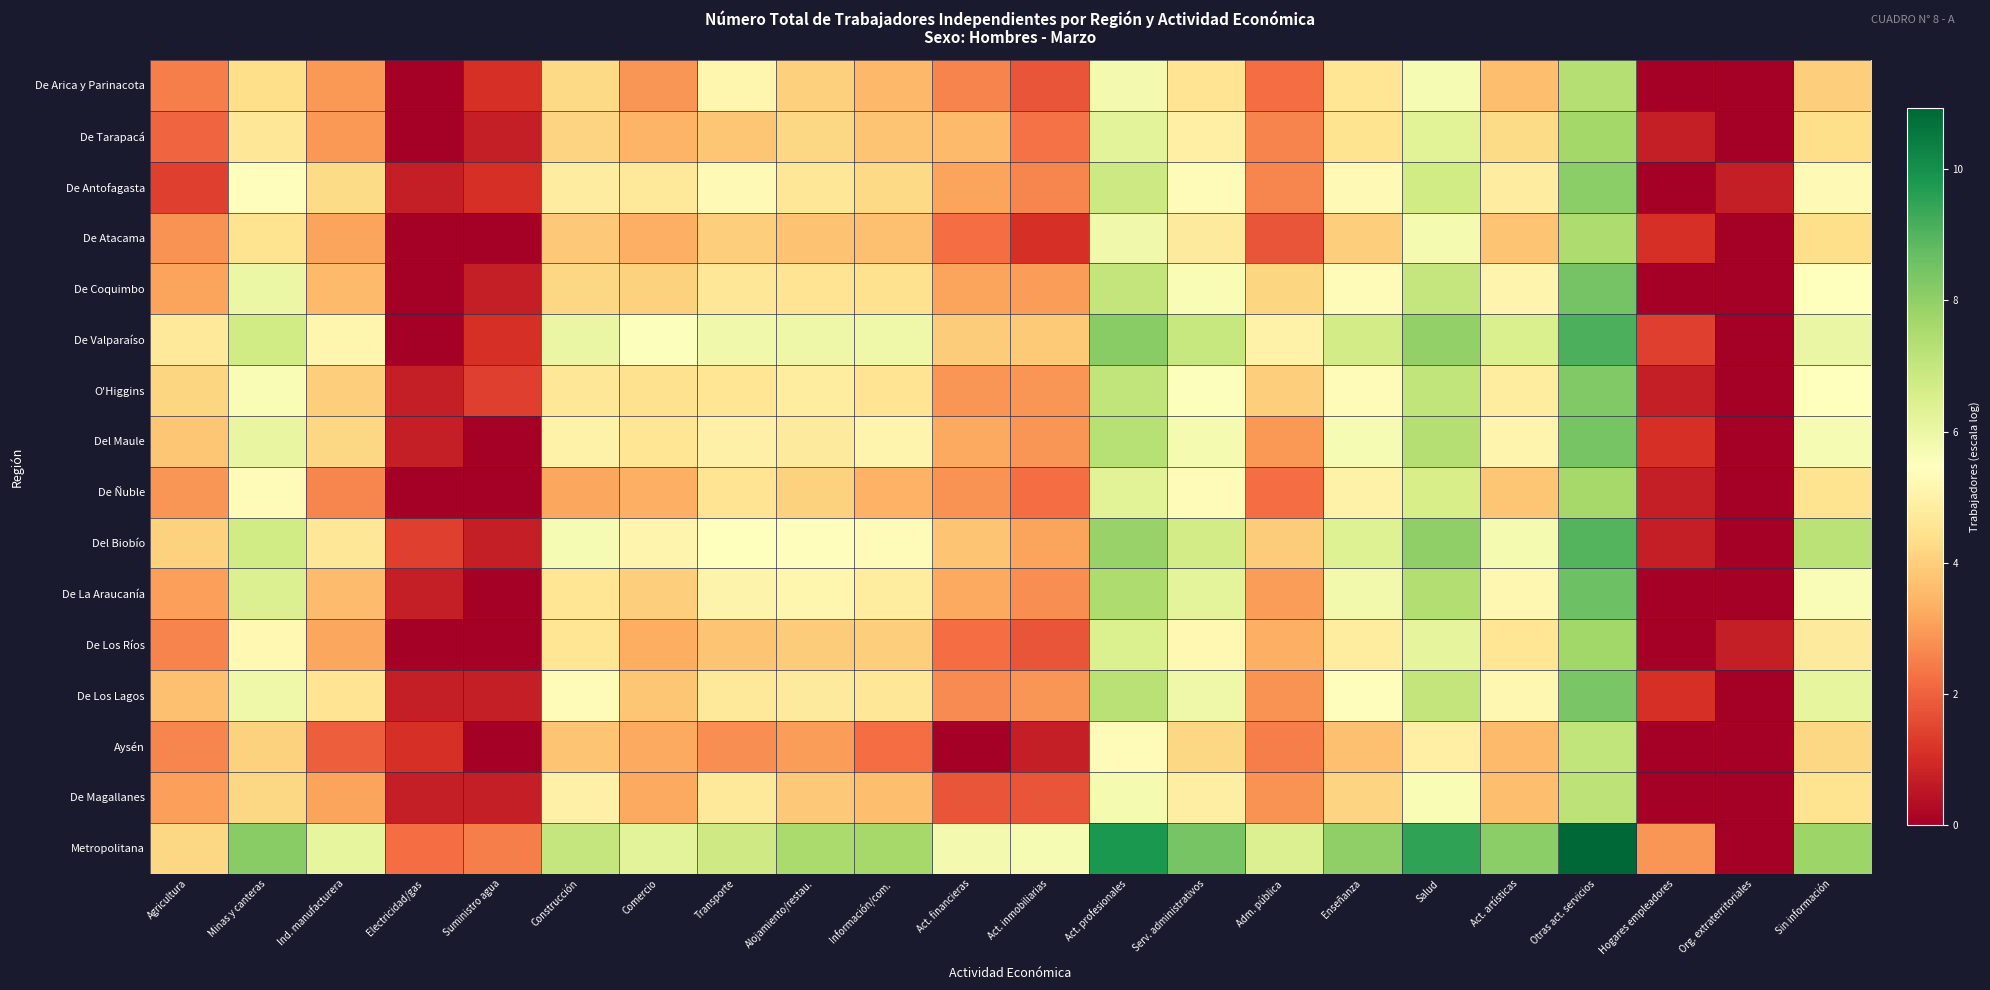

Reading right to left, transcribe all the data shown in this chart.

De Arica y Parinacota: Sin información=4.0	Org. extraterritoriales=0.0	Hogares empleadores=0.0	Otras act. servicios=7.3	Act. artísticas=3.7	Salud=5.7	Enseñanza=4.6	Adm. pública=2.2	Serv. administrativos=4.5	Act. profesionales=5.8	Act. inmobiliarias=1.8	Act. financieras=2.6	Información/com.=3.5	Alojamiento/restau.=4.0	Transporte=5.2	Comercio=2.9	Construcción=4.2	Suministro agua=1.1	Electricidad/gas=0.0	Ind. manufacturera=2.9	Minas y canteras=4.4	Agricultura=2.5
De Tarapacá: Sin información=4.4	Org. extraterritoriales=0.0	Hogares empleadores=0.7	Otras act. servicios=7.7	Act. artísticas=4.3	Salud=6.3	Enseñanza=4.5	Adm. pública=2.6	Serv. administrativos=4.9	Act. profesionales=6.3	Act. inmobiliarias=2.3	Act. financieras=3.6	Información/com.=3.8	Alojamiento/restau.=4.2	Transporte=3.8	Comercio=3.4	Construcción=4.1	Suministro agua=0.7	Electricidad/gas=0.0	Ind. manufacturera=2.9	Minas y canteras=4.6	Agricultura=2.1
De Antofagasta: Sin información=5.3	Org. extraterritoriales=0.7	Hogares empleadores=0.0	Otras act. servicios=8.1	Act. artísticas=4.9	Salud=6.7	Enseñanza=5.3	Adm. pública=2.6	Serv. administrativos=5.3	Act. profesionales=6.8	Act. inmobiliarias=2.6	Act. financieras=3.1	Información/com.=4.2	Alojamiento/restau.=4.6	Transporte=5.3	Comercio=4.7	Construcción=4.9	Suministro agua=1.1	Electricidad/gas=0.7	Ind. manufacturera=4.3	Minas y canteras=5.4	Agricultura=1.4
De Atacama: Sin información=4.4	Org. extraterritoriales=0.0	Hogares empleadores=1.1	Otras act. servicios=7.4	Act. artísticas=3.8	Salud=5.8	Enseñanza=4.0	Adm. pública=1.8	Serv. administrativos=4.8	Act. profesionales=5.9	Act. inmobiliarias=1.1	Act. financieras=2.2	Información/com.=3.7	Alojamiento/restau.=3.7	Transporte=4.0	Comercio=3.3	Construcción=3.9	Suministro agua=0.0	Electricidad/gas=0.0	Ind. manufacturera=3.1	Minas y canteras=4.5	Agricultura=2.8
De Coquimbo: Sin información=5.5	Org. extraterritoriales=0.0	Hogares empleadores=0.0	Otras act. servicios=8.5	Act. artísticas=5.1	Salud=7.0	Enseñanza=5.4	Adm. pública=4.2	Serv. administrativos=5.7	Act. profesionales=7.0	Act. inmobiliarias=3.0	Act. financieras=3.1	Información/com.=4.5	Alojamiento/restau.=4.5	Transporte=4.6	Comercio=4.1	Construcción=4.2	Suministro agua=0.7	Electricidad/gas=0.0	Ind. manufacturera=3.6	Minas y canteras=6.0	Agricultura=3.1
De Valparaíso: Sin información=6.0	Org. extraterritoriales=0.0	Hogares empleadores=1.4	Otras act. servicios=9.1	Act. artísticas=6.5	Salud=8.0	Enseñanza=6.7	Adm. pública=5.0	Serv. administrativos=6.9	Act. profesionales=8.1	Act. inmobiliarias=3.9	Act. financieras=3.9	Información/com.=5.9	Alojamiento/restau.=6.0	Transporte=5.9	Comercio=5.5	Construcción=6.1	Suministro agua=1.1	Electricidad/gas=0.0	Ind. manufacturera=5.2	Minas y canteras=6.7	Agricultura=4.7
O'Higgins: Sin información=5.4	Org. extraterritoriales=0.0	Hogares empleadores=0.7	Otras act. servicios=8.3	Act. artísticas=4.8	Salud=7.1	Enseñanza=5.4	Adm. pública=4.0	Serv. administrativos=5.5	Act. profesionales=7.1	Act. inmobiliarias=2.9	Act. financieras=2.9	Información/com.=4.5	Alojamiento/restau.=4.8	Transporte=4.6	Comercio=4.5	Construcción=4.6	Suministro agua=1.4	Electricidad/gas=0.7	Ind. manufacturera=4.0	Minas y canteras=5.6	Agricultura=4.1
Del Maule: Sin información=5.7	Org. extraterritoriales=0.0	Hogares empleadores=1.1	Otras act. servicios=8.4	Act. artísticas=5.1	Salud=7.3	Enseñanza=5.7	Adm. pública=2.9	Serv. administrativos=5.7	Act. profesionales=7.3	Act. inmobiliarias=2.9	Act. financieras=3.2	Información/com.=5.1	Alojamiento/restau.=4.8	Transporte=5.0	Comercio=4.6	Construcción=5.0	Suministro agua=0.0	Electricidad/gas=0.7	Ind. manufacturera=4.2	Minas y canteras=6.1	Agricultura=3.8
De Ñuble: Sin información=4.5	Org. extraterritoriales=0.0	Hogares empleadores=0.7	Otras act. servicios=7.6	Act. artísticas=3.8	Salud=6.6	Enseñanza=5.0	Adm. pública=2.2	Serv. administrativos=5.3	Act. profesionales=6.3	Act. inmobiliarias=2.2	Act. financieras=2.8	Información/com.=3.4	Alojamiento/restau.=4.1	Transporte=4.6	Comercio=3.3	Construcción=3.2	Suministro agua=0.0	Electricidad/gas=0.0	Ind. manufacturera=2.6	Minas y canteras=5.4	Agricultura=2.9
Del Biobío: Sin información=7.2	Org. extraterritoriales=0.0	Hogares empleadores=0.7	Otras act. servicios=9.0	Act. artísticas=5.7	Salud=8.0	Enseñanza=6.4	Adm. pública=4.0	Serv. administrativos=6.7	Act. profesionales=7.9	Act. inmobiliarias=3.1	Act. financieras=3.8	Información/com.=5.3	Alojamiento/restau.=5.4	Transporte=5.5	Comercio=5.1	Construcción=5.7	Suministro agua=0.7	Electricidad/gas=1.4	Ind. manufacturera=4.6	Minas y canteras=6.7	Agricultura=4.1
De La Araucanía: Sin información=5.6	Org. extraterritoriales=0.0	Hogares empleadores=0.0	Otras act. servicios=8.6	Act. artísticas=5.2	Salud=7.4	Enseñanza=5.8	Adm. pública=3.0	Serv. administrativos=6.2	Act. profesionales=7.4	Act. inmobiliarias=2.8	Act. financieras=3.2	Información/com.=4.8	Alojamiento/restau.=5.1	Transporte=5.1	Comercio=4.0	Construcción=4.6	Suministro agua=0.0	Electricidad/gas=0.7	Ind. manufacturera=3.6	Minas y canteras=6.4	Agricultura=3.0
De Los Ríos: Sin información=4.8	Org. extraterritoriales=0.7	Hogares empleadores=0.0	Otras act. servicios=7.7	Act. artísticas=4.6	Salud=6.2	Enseñanza=4.8	Adm. pública=3.4	Serv. administrativos=5.2	Act. profesionales=6.5	Act. inmobiliarias=1.8	Act. financieras=2.2	Información/com.=4.0	Alojamiento/restau.=3.9	Transporte=3.8	Comercio=3.3	Construcción=4.6	Suministro agua=0.0	Electricidad/gas=0.0	Ind. manufacturera=3.2	Minas y canteras=5.2	Agricultura=2.6
De Los Lagos: Sin información=6.1	Org. extraterritoriales=0.0	Hogares empleadores=1.1	Otras act. servicios=8.4	Act. artísticas=5.2	Salud=7.0	Enseñanza=5.4	Adm. pública=2.8	Serv. administrativos=5.9	Act. profesionales=7.2	Act. inmobiliarias=2.9	Act. financieras=2.7	Información/com.=4.6	Alojamiento/restau.=4.8	Transporte=4.7	Comercio=3.8	Construcción=5.3	Suministro agua=0.7	Electricidad/gas=0.7	Ind. manufacturera=4.5	Minas y canteras=5.9	Agricultura=3.7
Aysén: Sin información=4.2	Org. extraterritoriales=0.0	Hogares empleadores=0.0	Otras act. servicios=7.1	Act. artísticas=3.6	Salud=4.9	Enseñanza=3.7	Adm. pública=2.5	Serv. administrativos=4.2	Act. profesionales=5.4	Act. inmobiliarias=0.7	Act. financieras=0.0	Información/com.=2.2	Alojamiento/restau.=3.0	Transporte=2.8	Comercio=3.2	Construcción=3.8	Suministro agua=0.0	Electricidad/gas=1.1	Ind. manufacturera=1.9	Minas y canteras=4.1	Agricultura=2.6
De Magallanes: Sin información=4.5	Org. extraterritoriales=0.0	Hogares empleadores=0.0	Otras act. servicios=7.1	Act. artísticas=3.7	Salud=5.6	Enseñanza=4.1	Adm. pública=2.8	Serv. administrativos=4.9	Act. profesionales=5.8	Act. inmobiliarias=1.8	Act. financieras=1.8	Información/com.=3.7	Alojamiento/restau.=3.9	Transporte=4.7	Comercio=3.2	Construcción=5.0	Suministro agua=0.7	Electricidad/gas=0.7	Ind. manufacturera=3.1	Minas y canteras=4.2	Agricultura=3.0
Metropolitana: Sin información=7.8	Org. extraterritoriales=0.0	Hogares empleadores=2.9	Otras act. servicios=10.9	Act. artísticas=8.1	Salud=9.5	Enseñanza=8.0	Adm. pública=6.4	Serv. administrativos=8.4	Act. profesionales=9.8	Act. inmobiliarias=5.7	Act. financieras=5.8	Información/com.=7.6	Alojamiento/restau.=7.5	Transporte=6.8	Comercio=6.3	Construcción=7.0	Suministro agua=2.5	Electricidad/gas=2.2	Ind. manufacturera=6.1	Minas y canteras=8.1	Agricultura=4.2